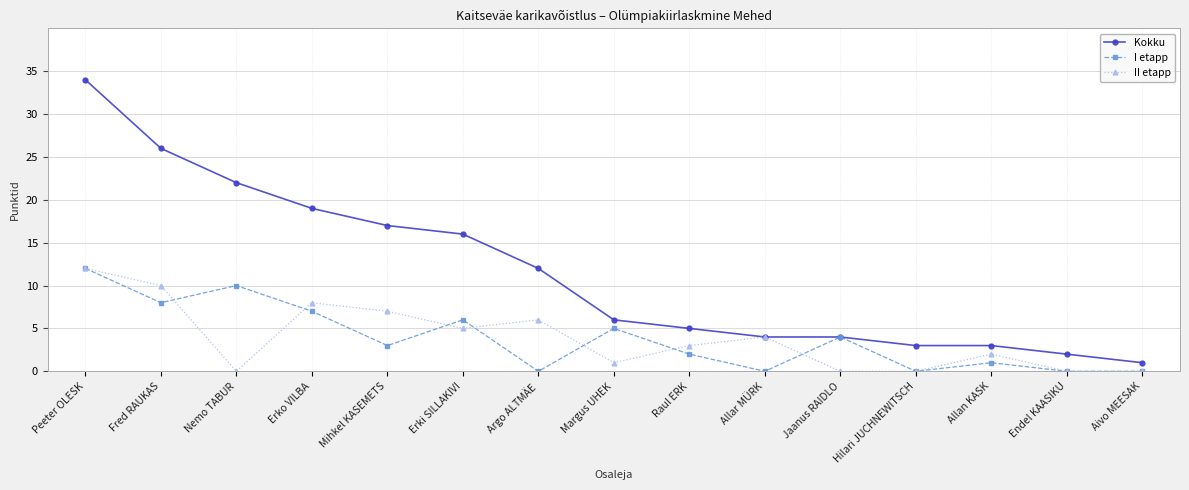

What is the label of the 11th point from the right?

Mihkel KASEMETS